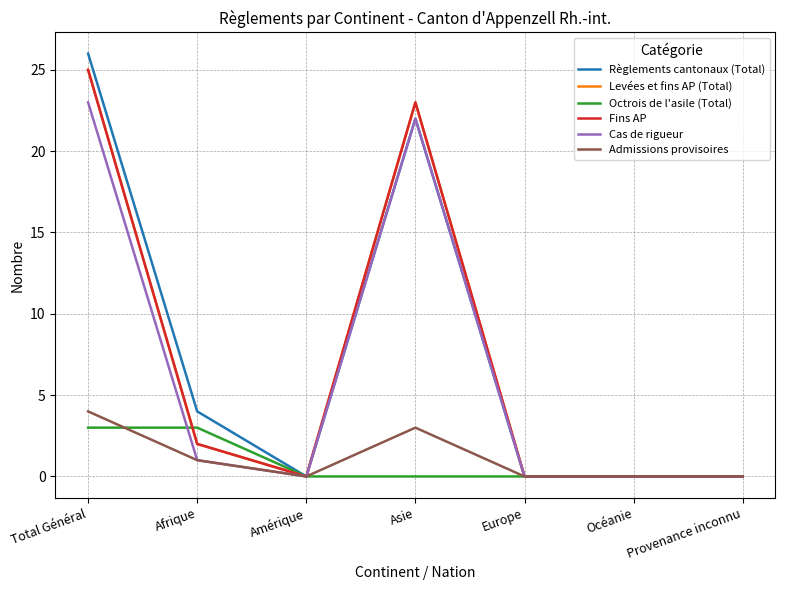

How many interior local valleys does the Règlements cantonaux (Total) series have?

1